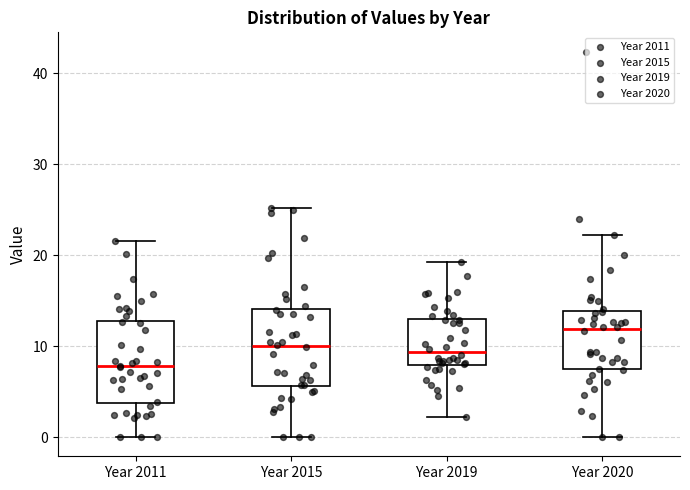

Which box's median line is the highest?

Year 2020